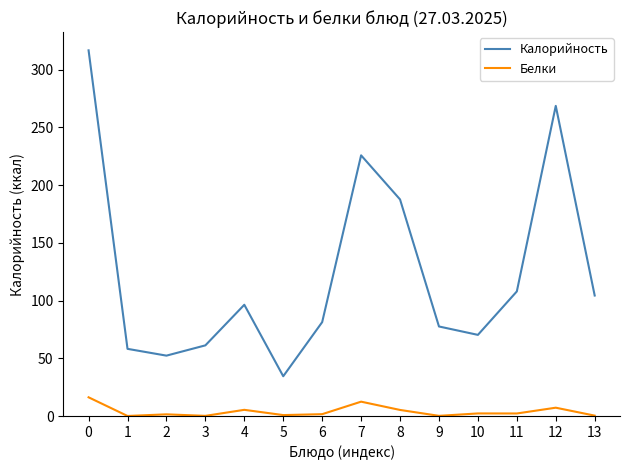

Between 1 and 7, which series saw the biggest shift?

Калорийность